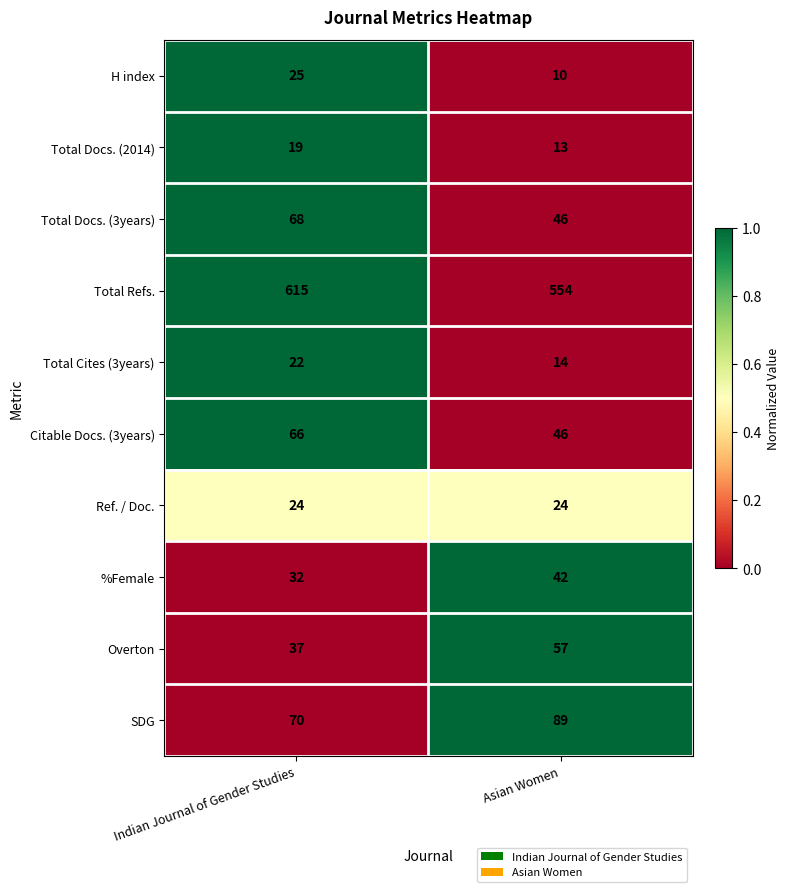

Which series has the widest spread of values?

Total Refs.